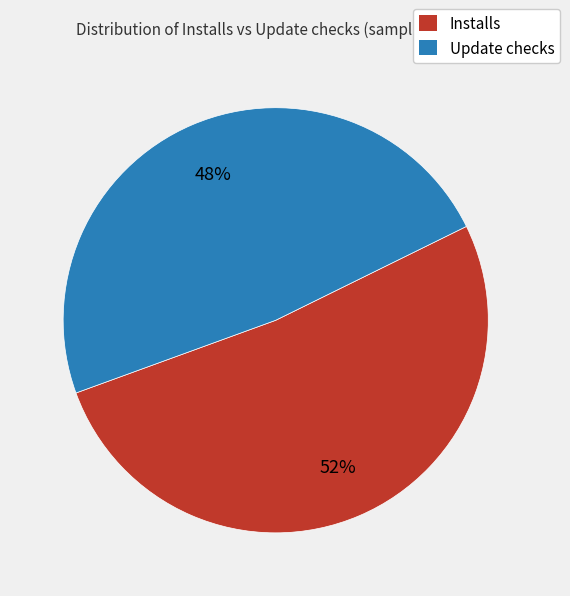

Do Installs and Update checks together represent more than half of the pie?

Yes